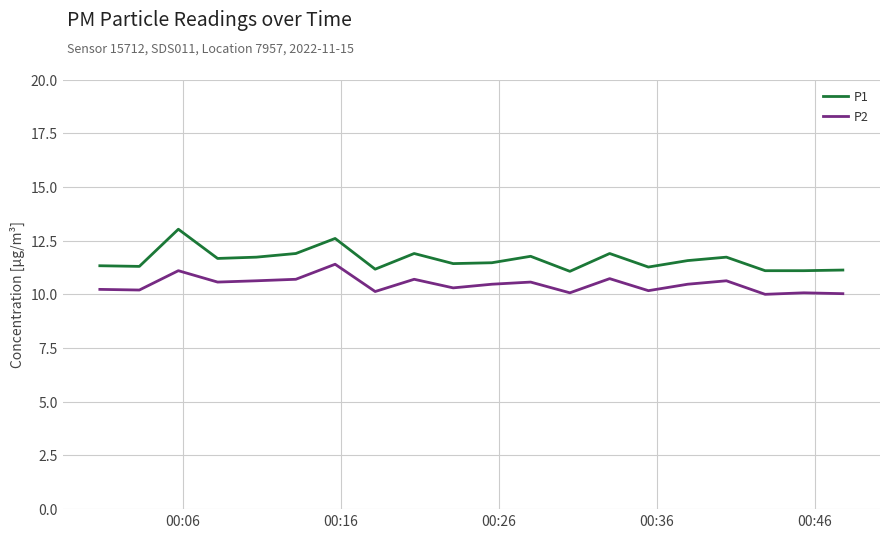

What is the difference between the maximum and minimum values in the P2 series?

1.4